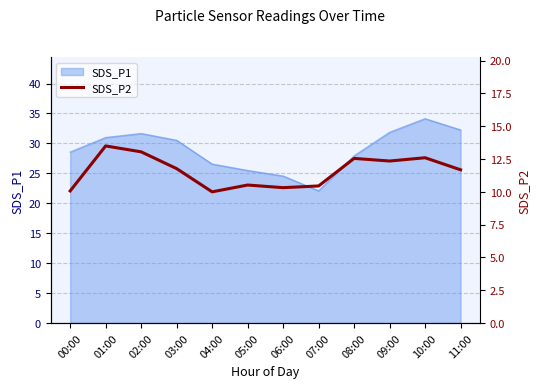

What position from the right is 11:00?

1